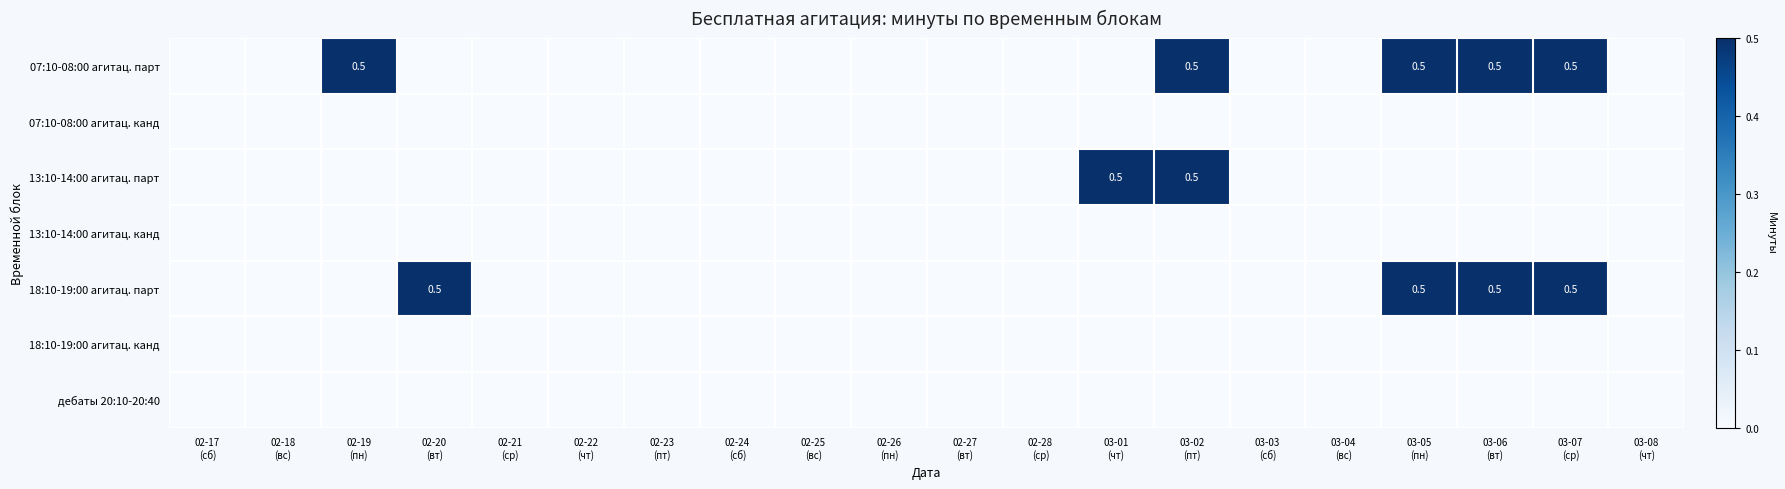

At how many categories does at least one series exceed 0?

7